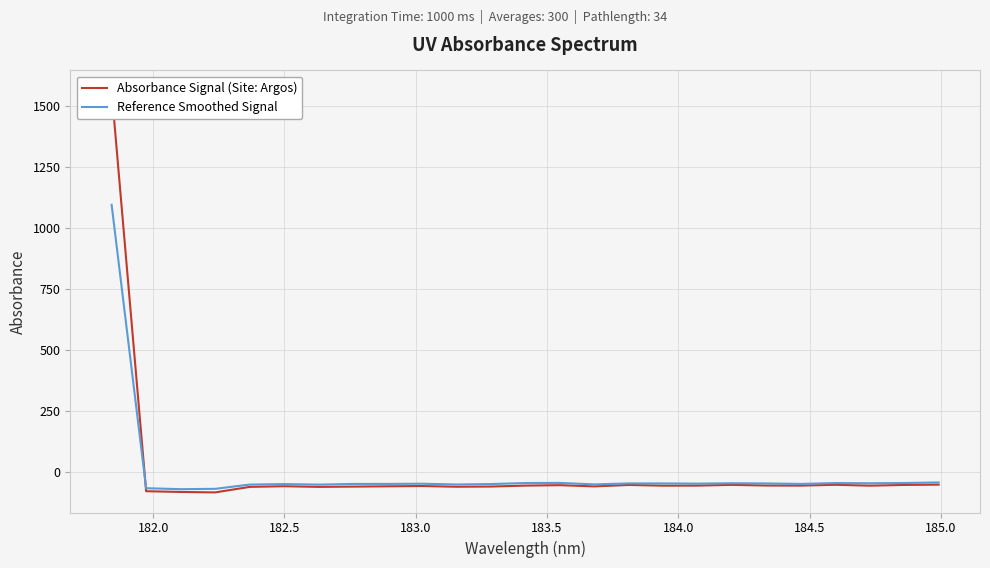

Does the chart display data point markers on the line(s)?

No